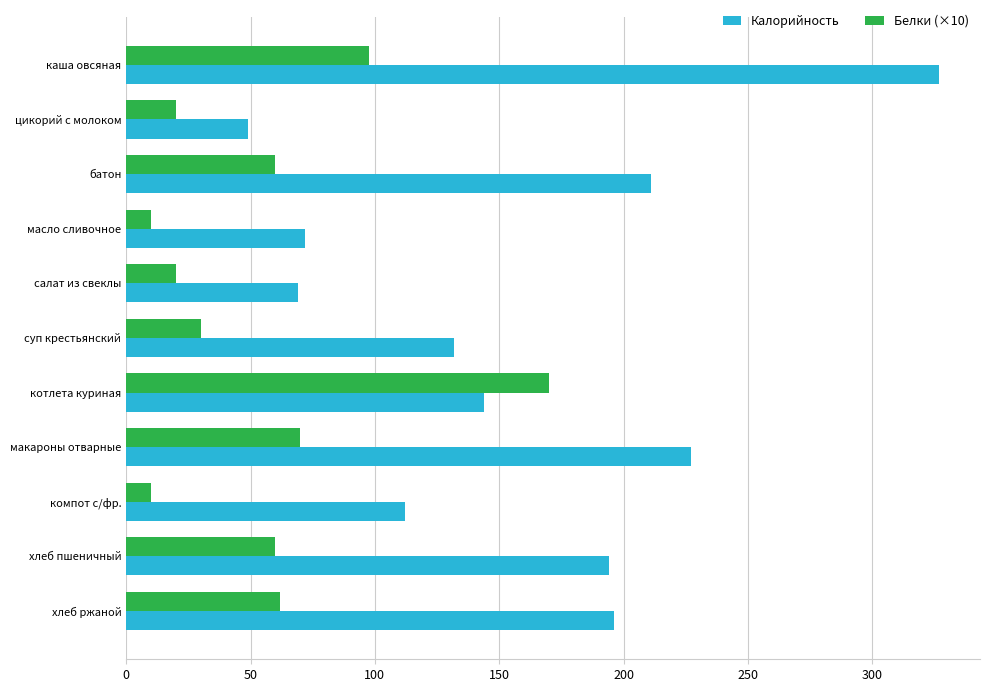

What is the approximate value of Калорийность at макароны отварные?

227.0